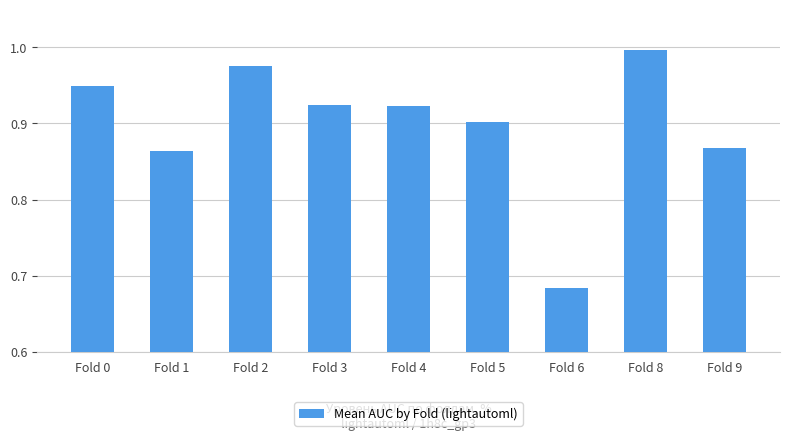

At which label is the value closest to 0?

Fold 6